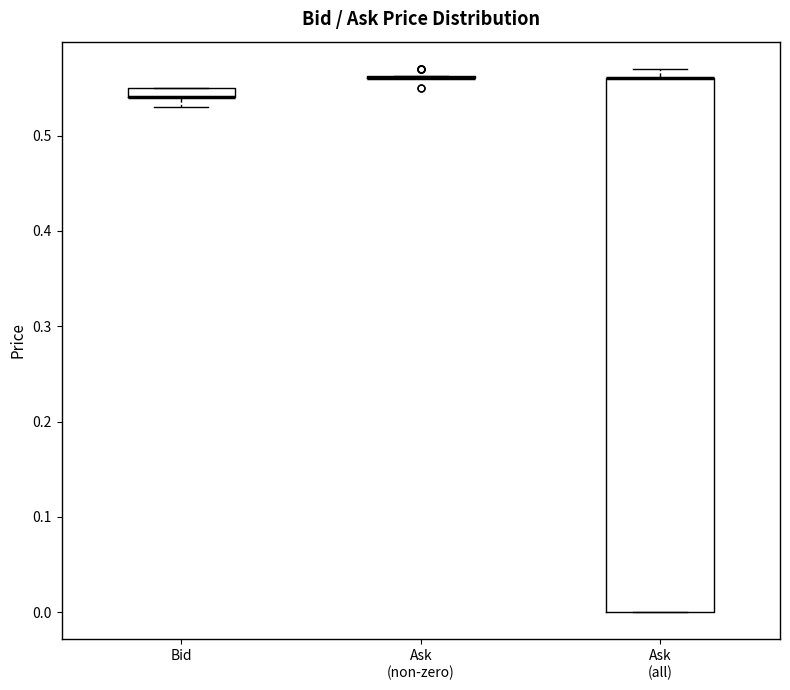

Where is the upper edge of the box for Ask (all) on the y-axis? The values are not printed on the chart, so give them approximately, as read against the axis.

0.56